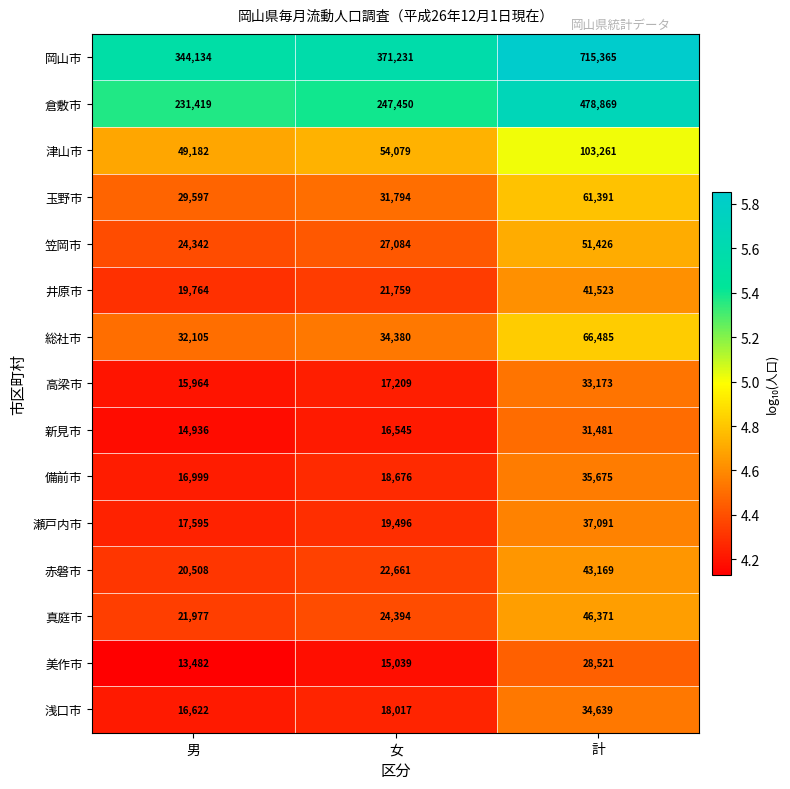

How many categories are shown in the chart?

3